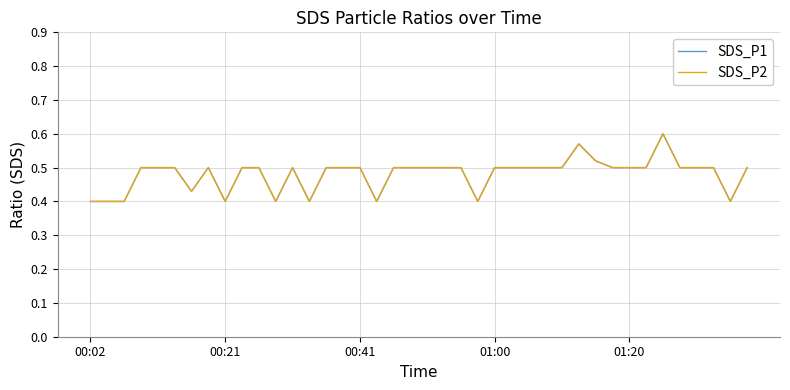

Which category has the highest value in the SDS_P1 series?

34